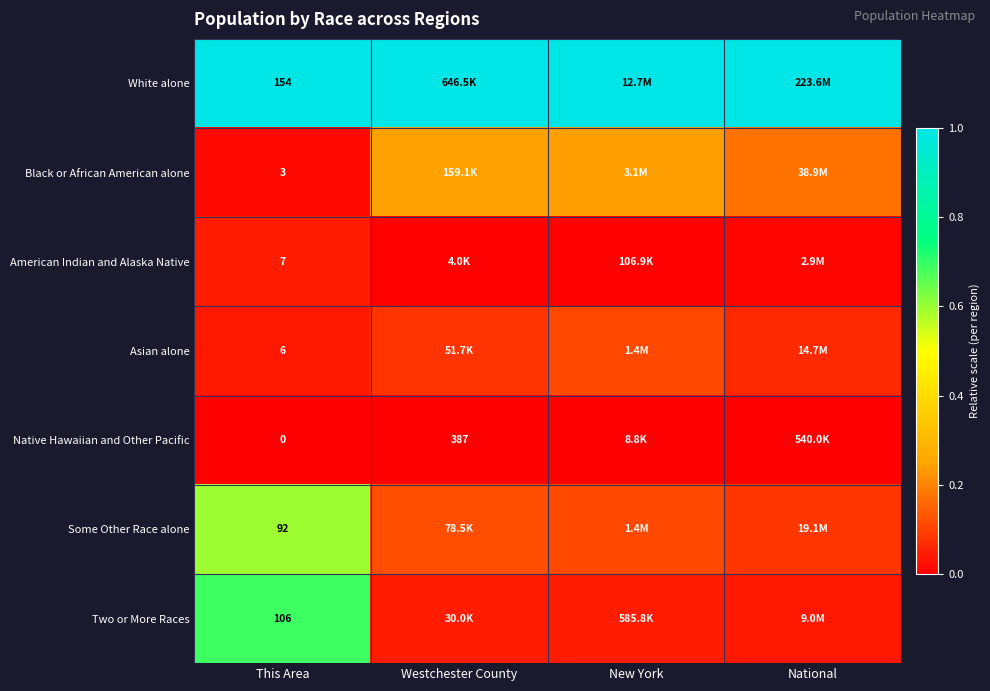

What is the approximate value of White alone at Westchester County?

1.0